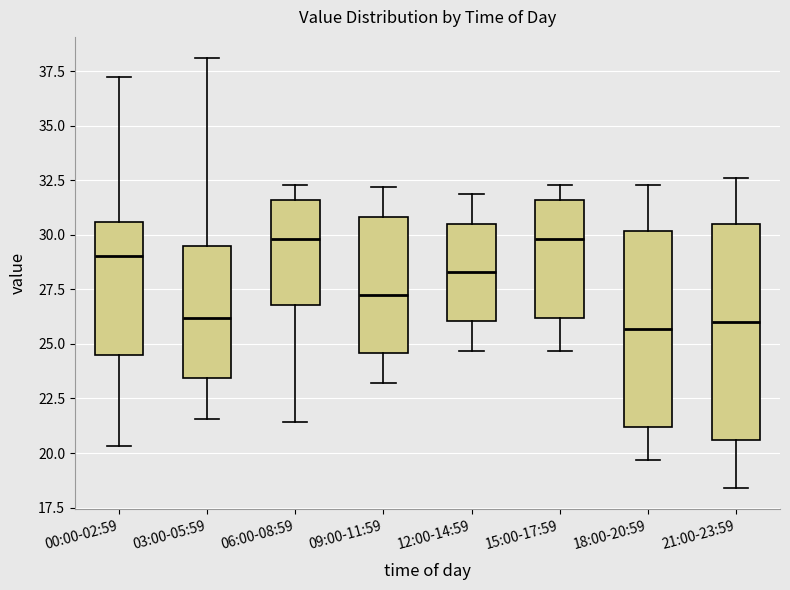

Reading left to right, transcribe this box plot: for each box, give where its median line is, the range the box spans, and where its two whiskers end, as read against the y-axis. The values are not printed on the chart, so give them approximately, as read against the axis.

00:00-02:59: median 29.0, box 24.5 to 30.5, whiskers 20.5 to 37.5
03:00-05:59: median 26.0, box 23.5 to 29.5, whiskers 21.5 to 38.0
06:00-08:59: median 30.0, box 27.0 to 31.5, whiskers 21.5 to 32.5
09:00-11:59: median 27.5, box 24.5 to 31.0, whiskers 23.0 to 32.0
12:00-14:59: median 28.5, box 26.0 to 30.5, whiskers 24.5 to 32.0
15:00-17:59: median 30.0, box 26.0 to 31.5, whiskers 24.5 to 32.5
18:00-20:59: median 25.5, box 21.0 to 30.0, whiskers 19.5 to 32.5
21:00-23:59: median 26.0, box 20.5 to 30.5, whiskers 18.5 to 32.5